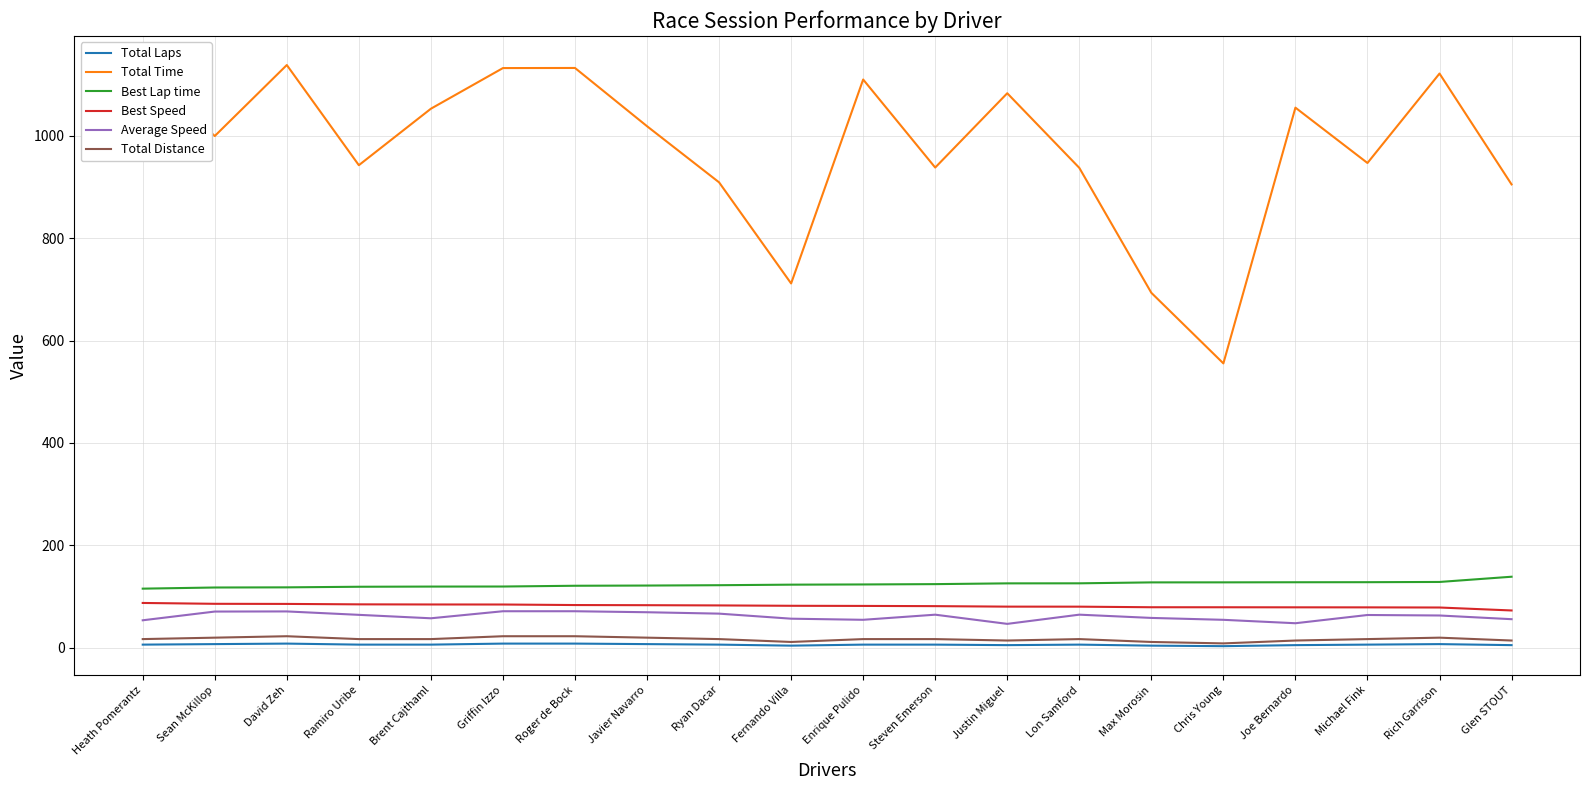

What is the total value across all series at Enrique Pulido?

1392.3